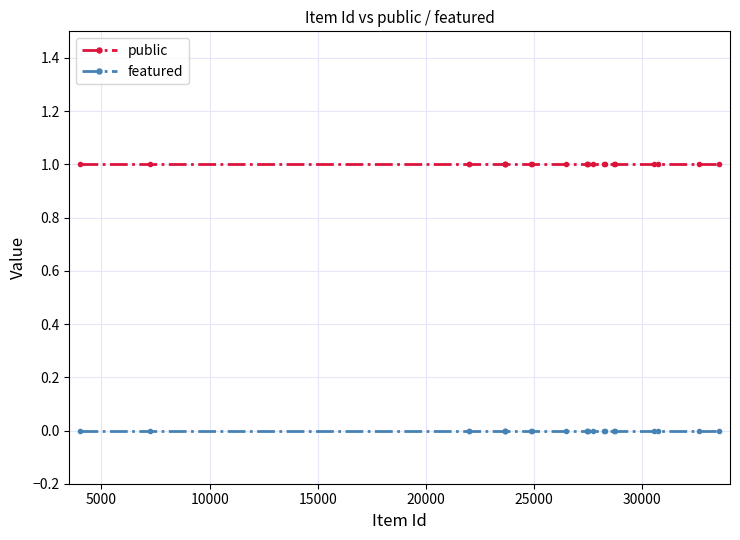

Does the chart have visible grid lines?

Yes